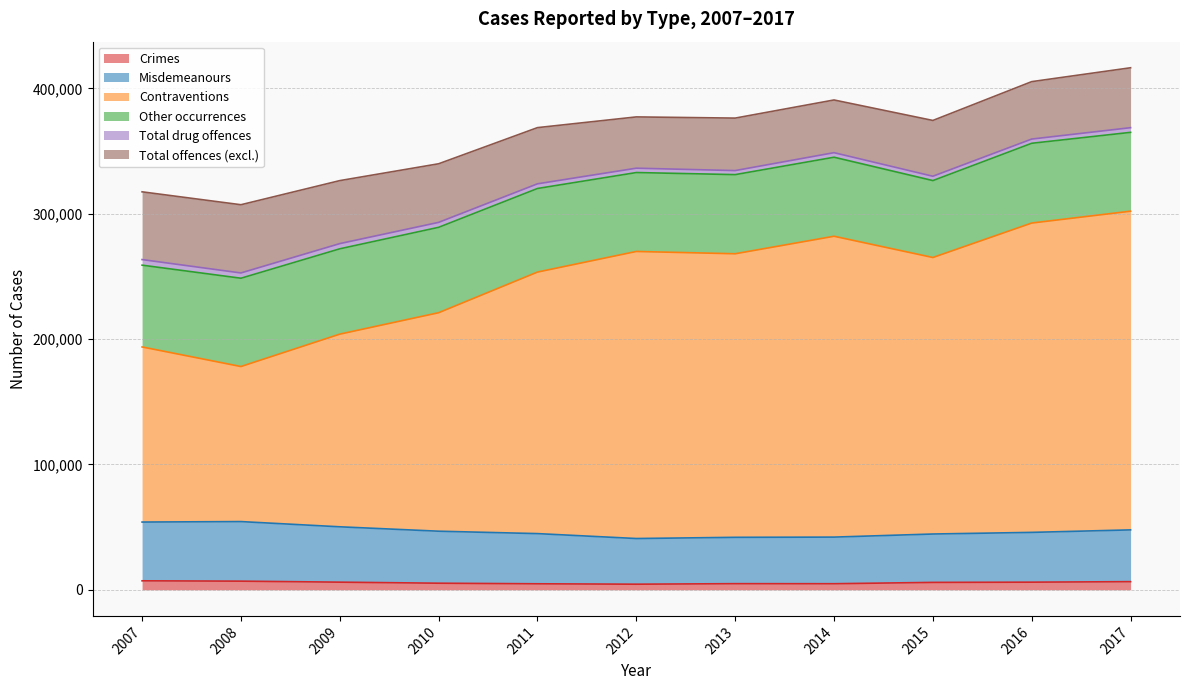

True or false: Contraventions has more than 2 interior local peaks.

False